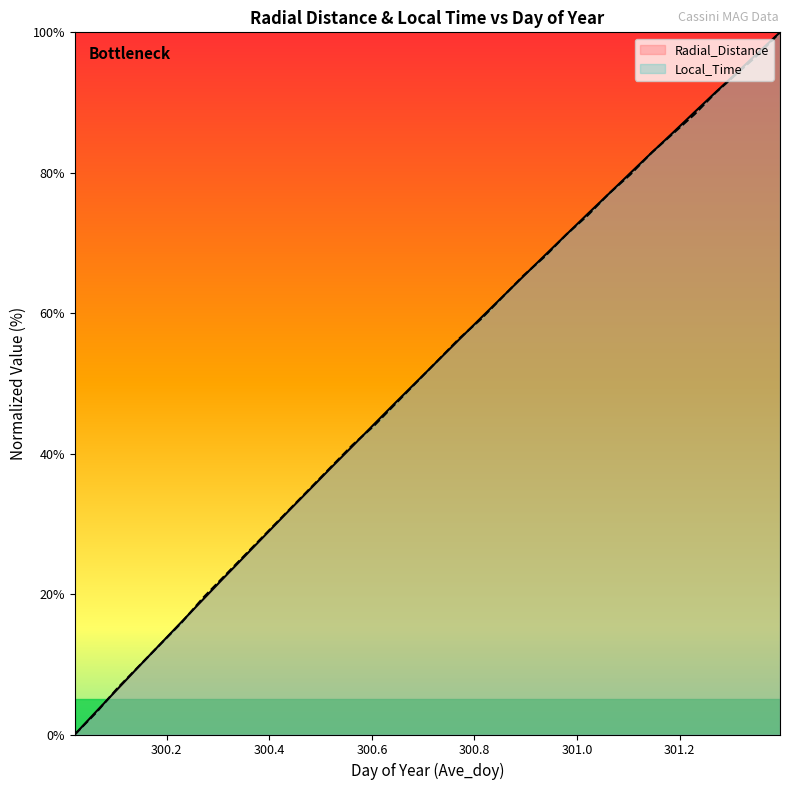

At 300.3125, list the series in order from largest to smallest.

Local_Time, Radial_Distance